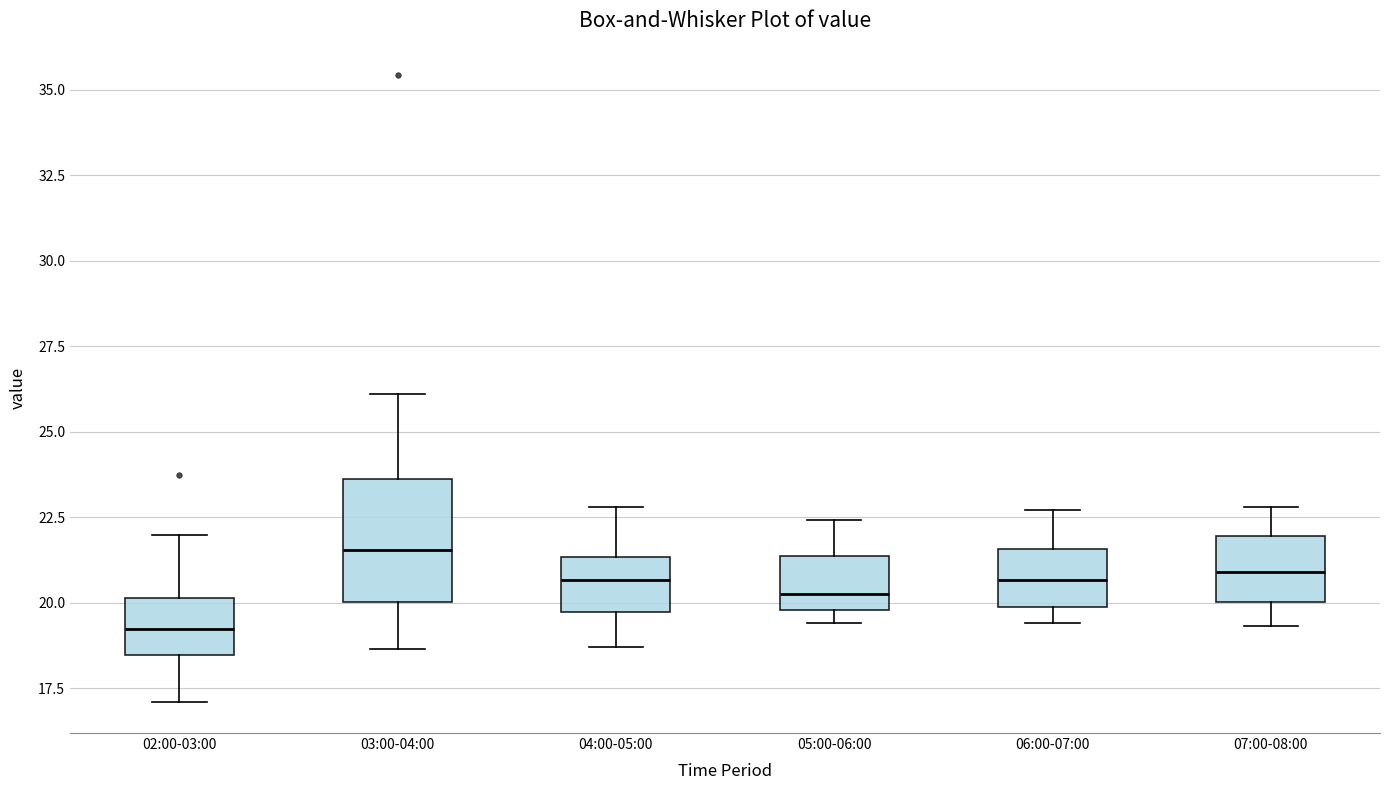

Which box has the highest median line?

03:00-04:00